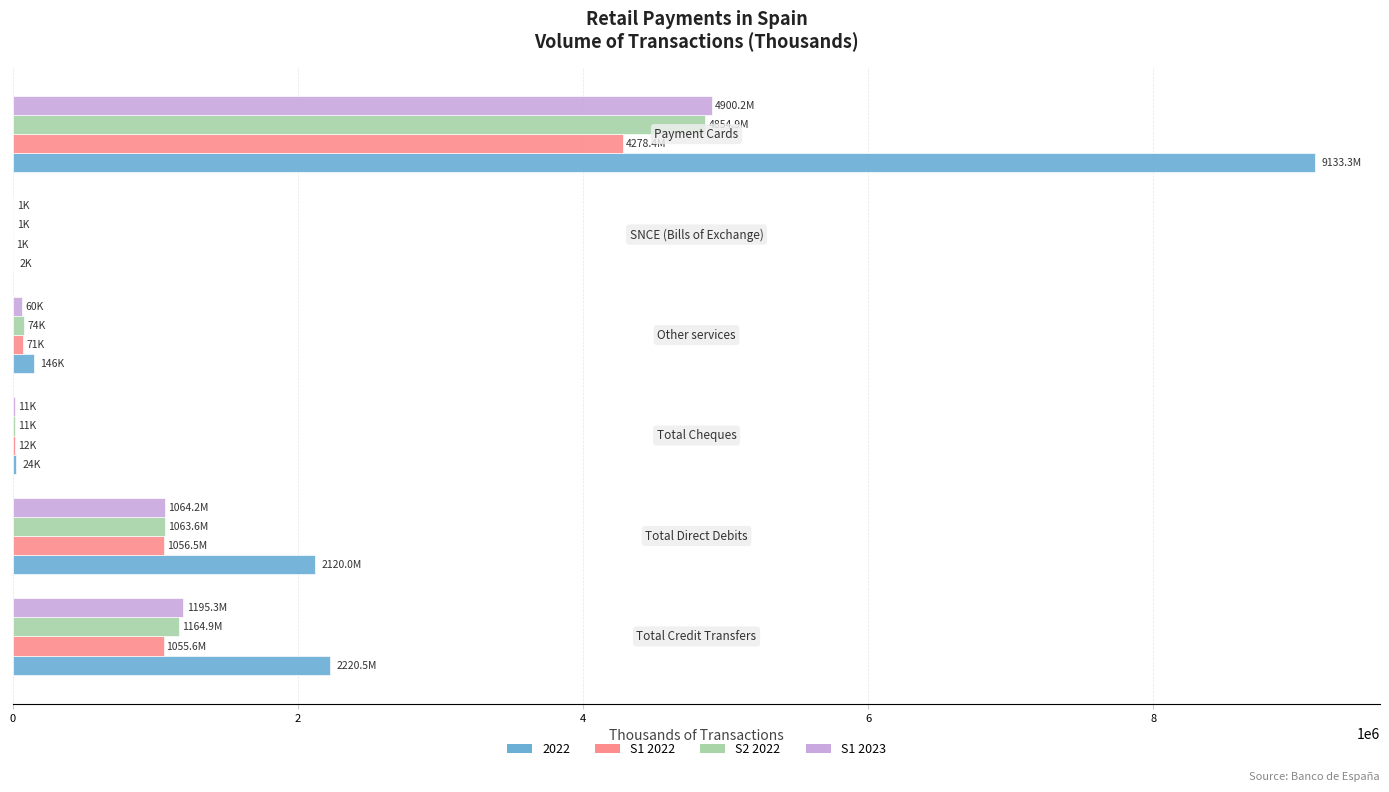

What is the maximum value for S2 2022?

4854921.5